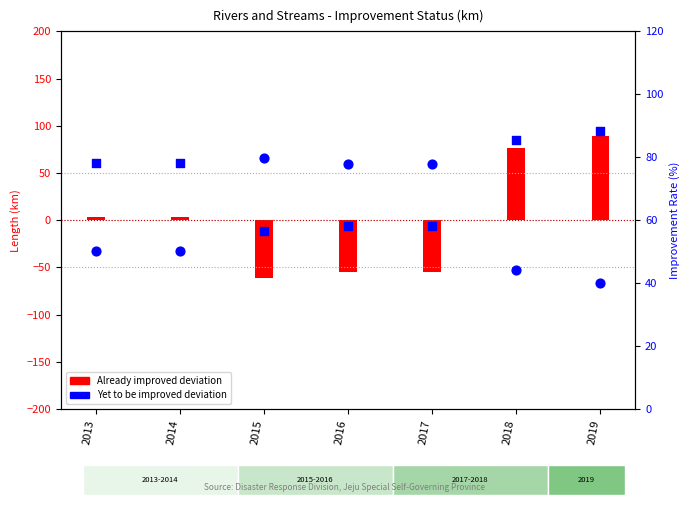

What are all the series names shown in the legend?

Already improved (deviation), Yet to be improved (deviation)